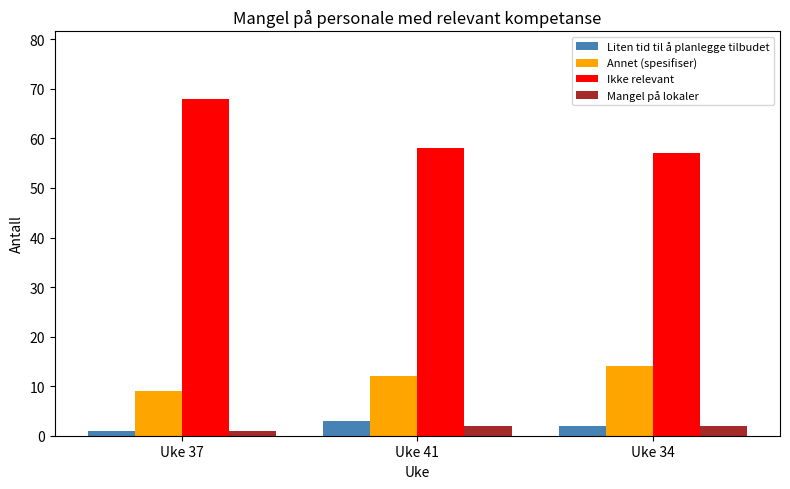

Where is Ikke relevant nearest to the value 62?

Uke 41